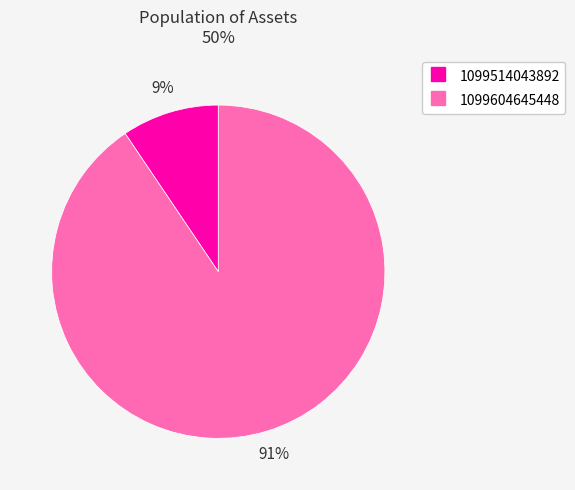

Is it true that 1099604645448 is 81% of the pie?

False